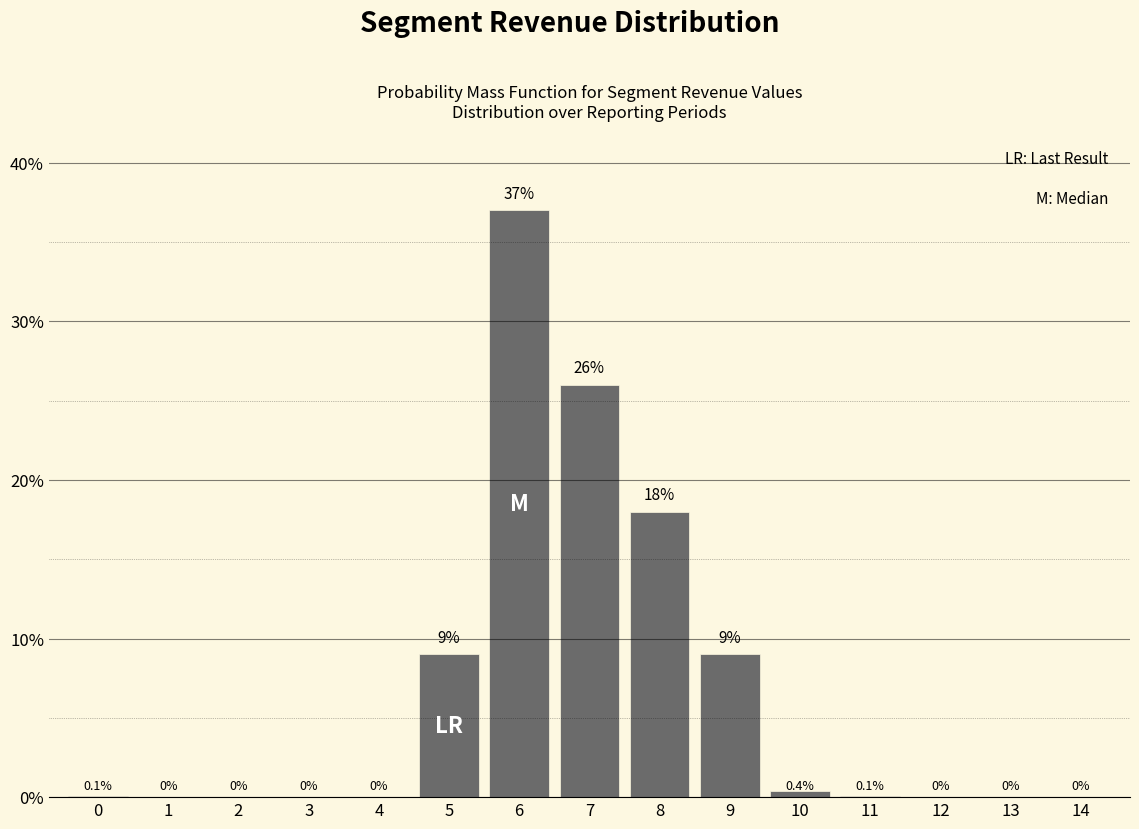

Reading right to left, what are all the values shown in this chart?

14=0.0	13=0.0	12=0.0	11=0.1	10=0.4	9=9.0	8=18.0	7=26.0	6=37.0	5=9.0	4=0.0	3=0.0	2=0.0	1=0.0	0=0.1